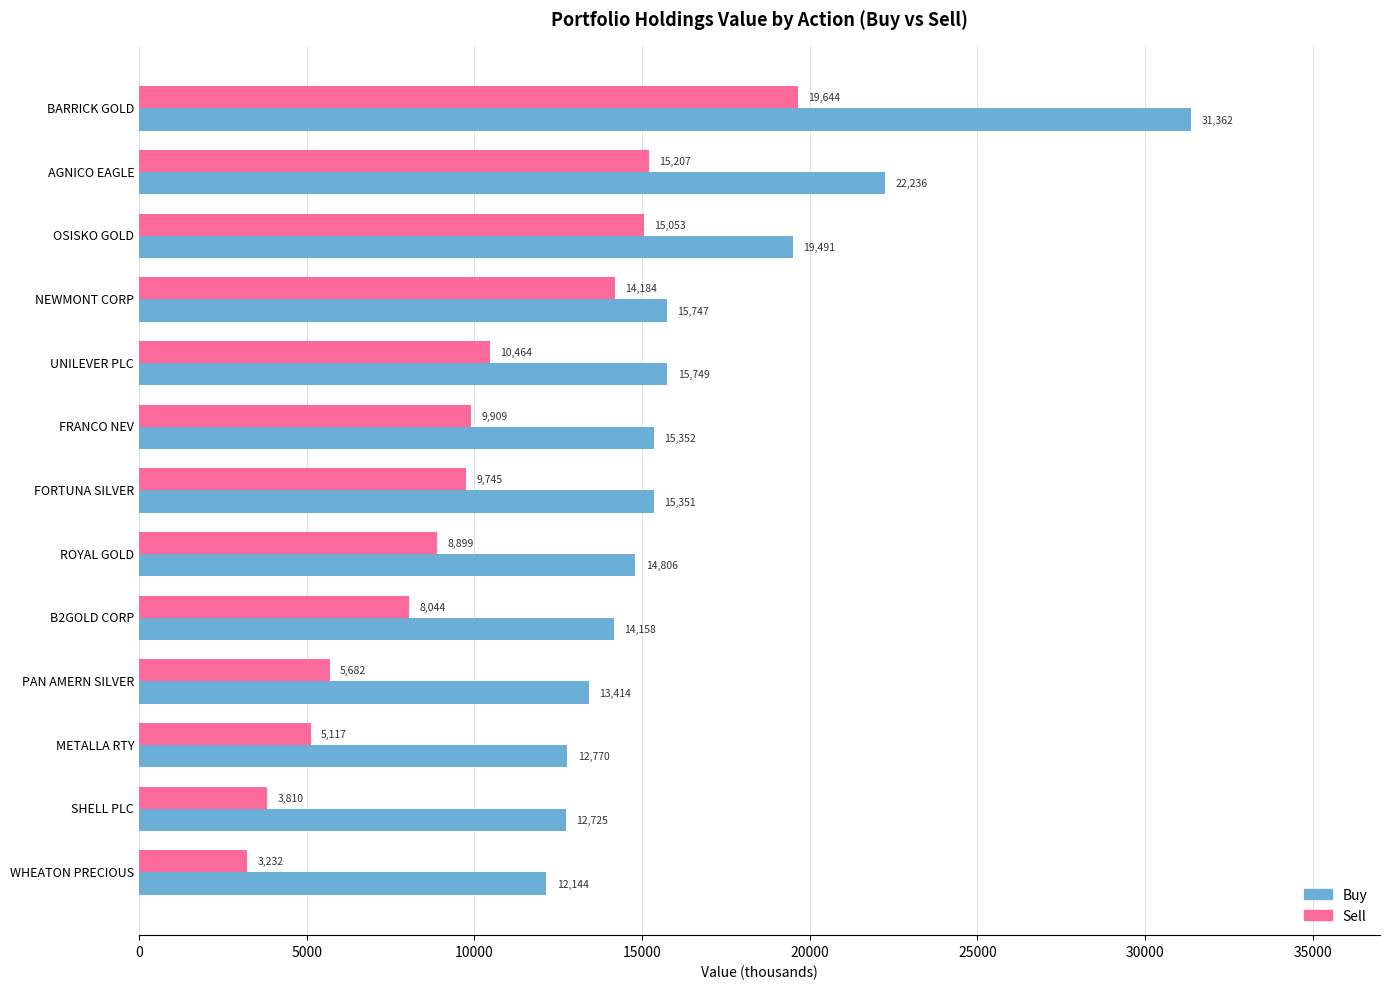

Which series has the widest spread of values?

Buy